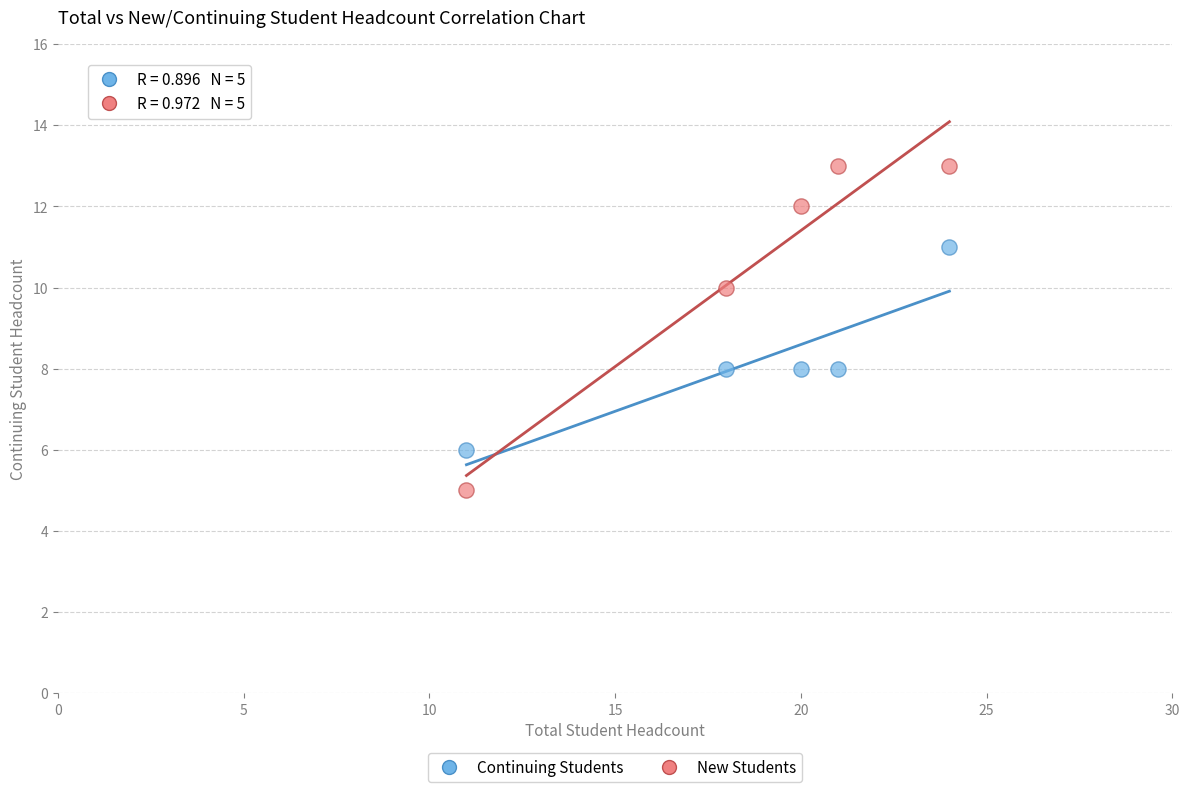

Which series contains the highest Y value?

New Students